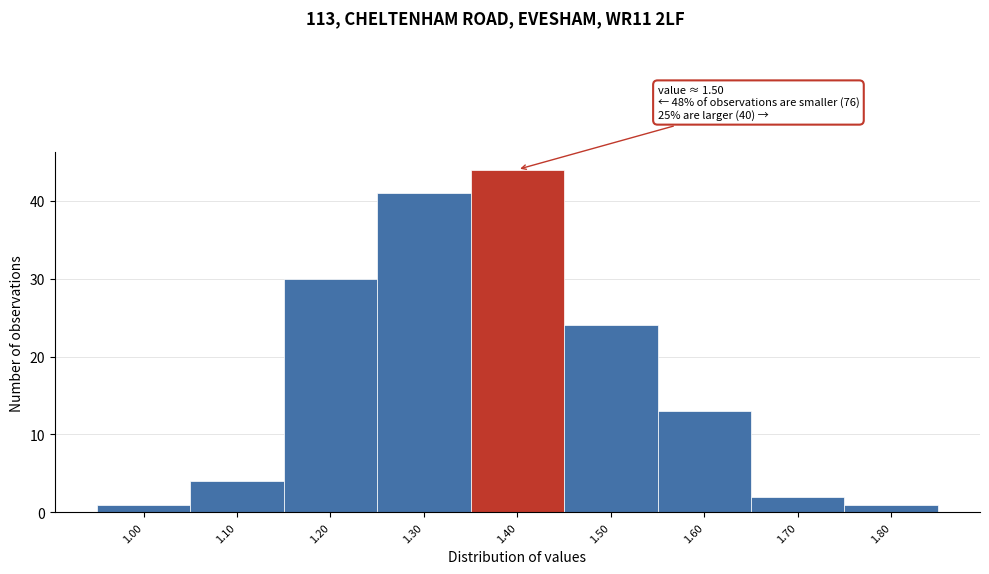

Reading right to left, transcribe all the data shown in this chart.

1	2	13	24	44	41	30	4	1